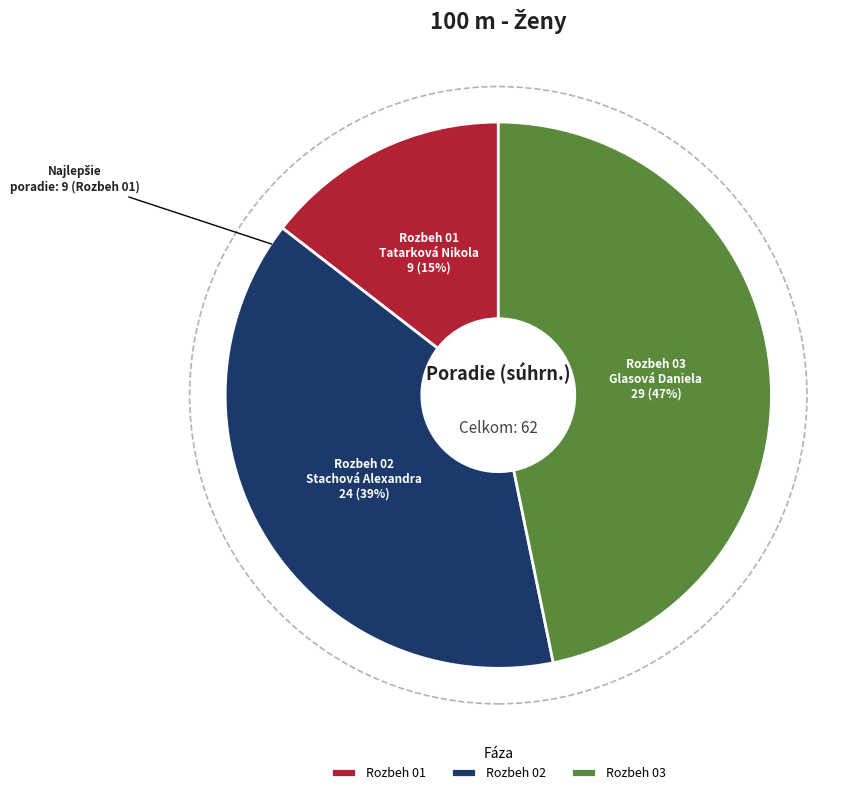

How many slices are in this pie chart?

3